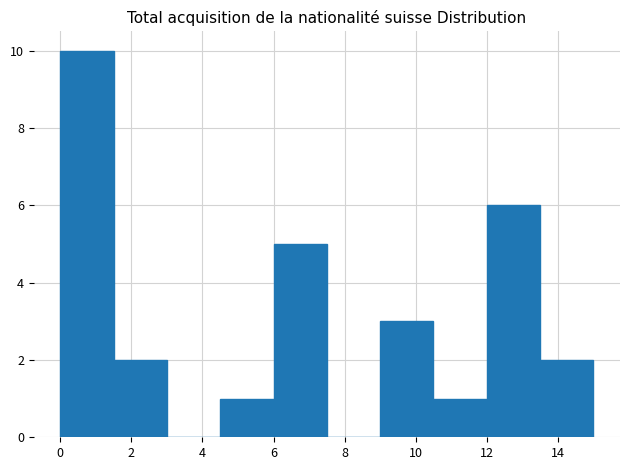

Which range on the x-axis has the tallest bar?

0.0 to 1.5